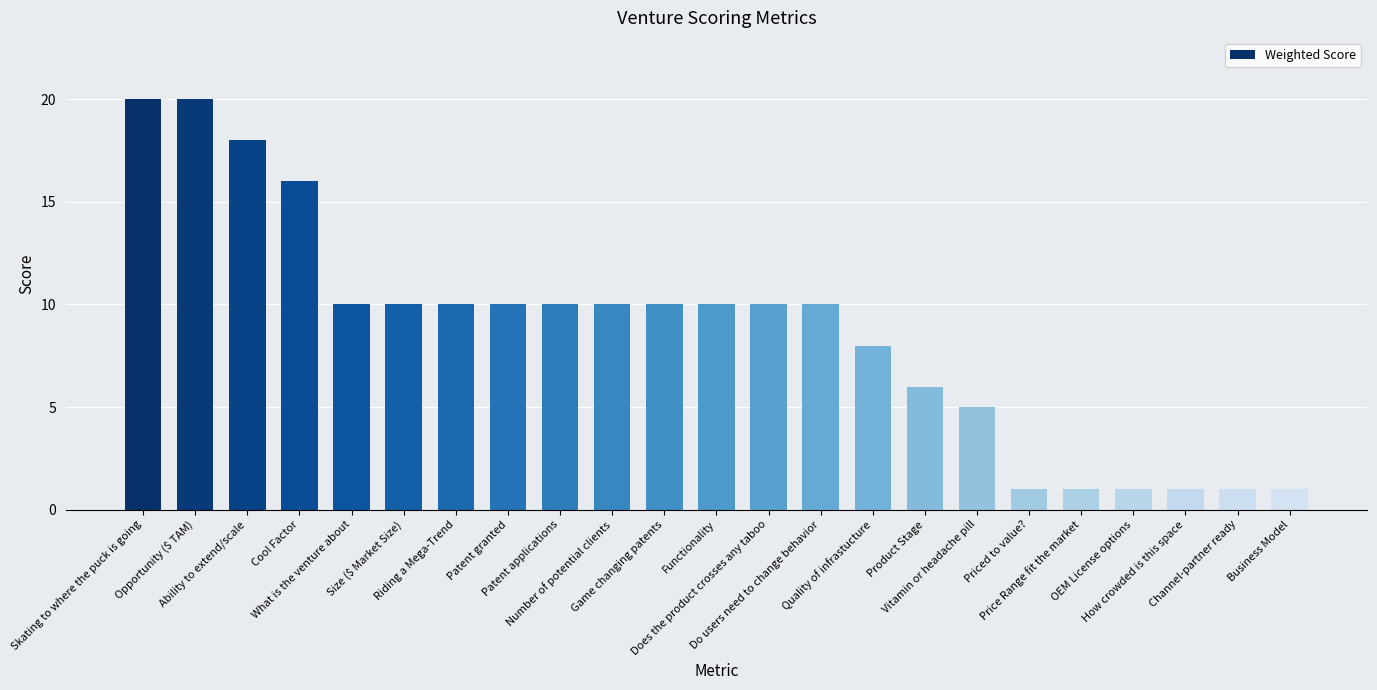

At which label does the data first exceed 10?

Skating to where the puck is going